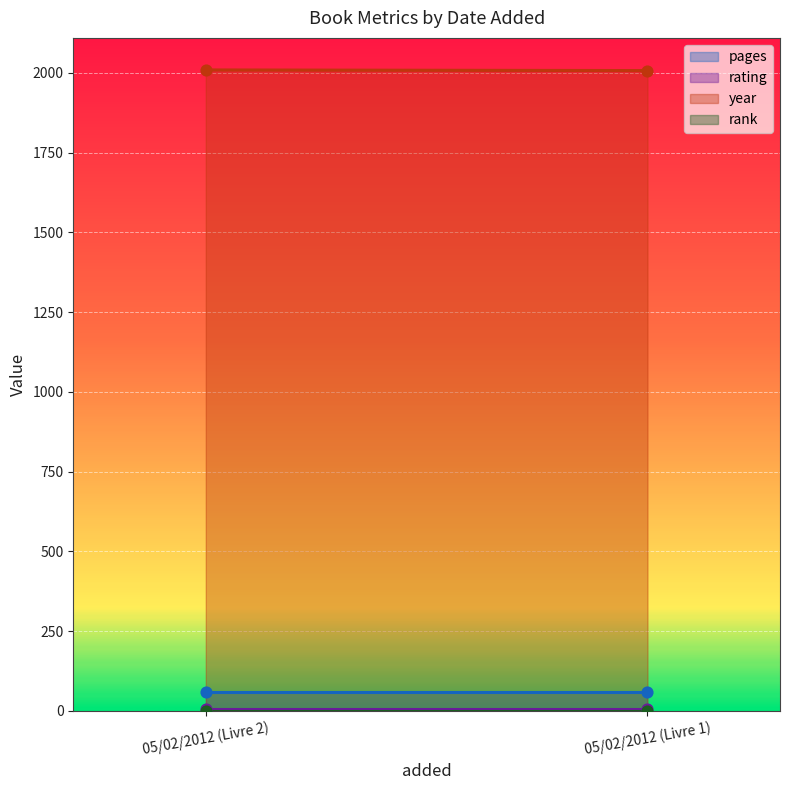

Which series reaches the minimum Y coordinate?

rank